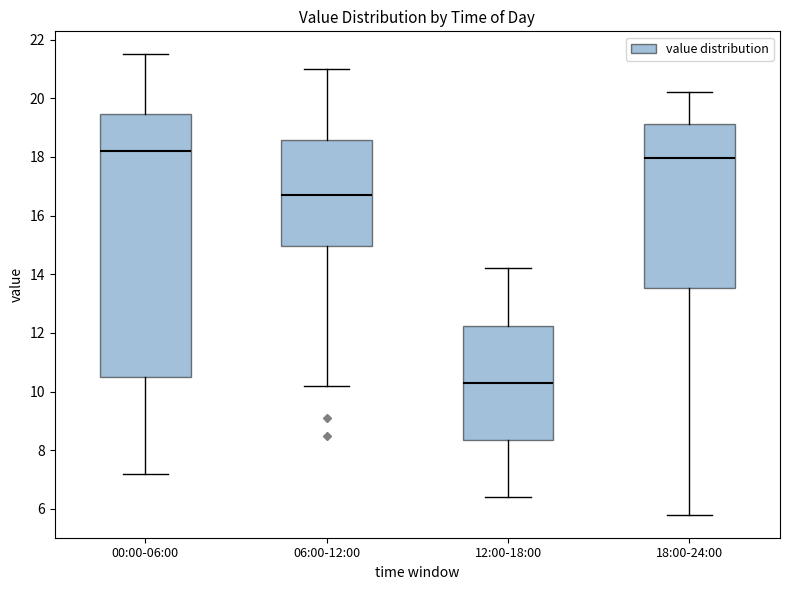

Where does the lower whisker of the box for 18:00-24:00 end on the y-axis? The values are not printed on the chart, so give them approximately, as read against the axis.

5.8